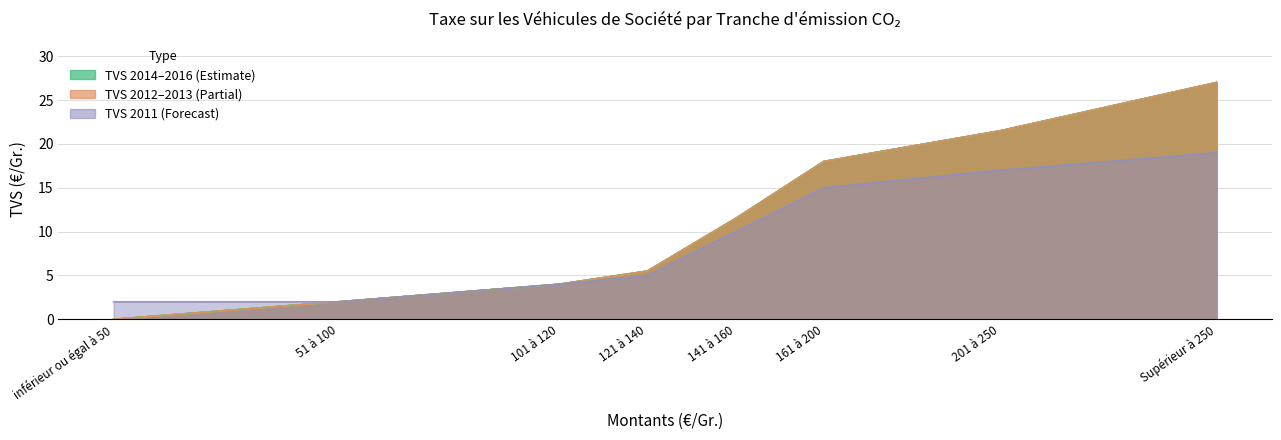

At how many categories does at least one series exceed 15?

3